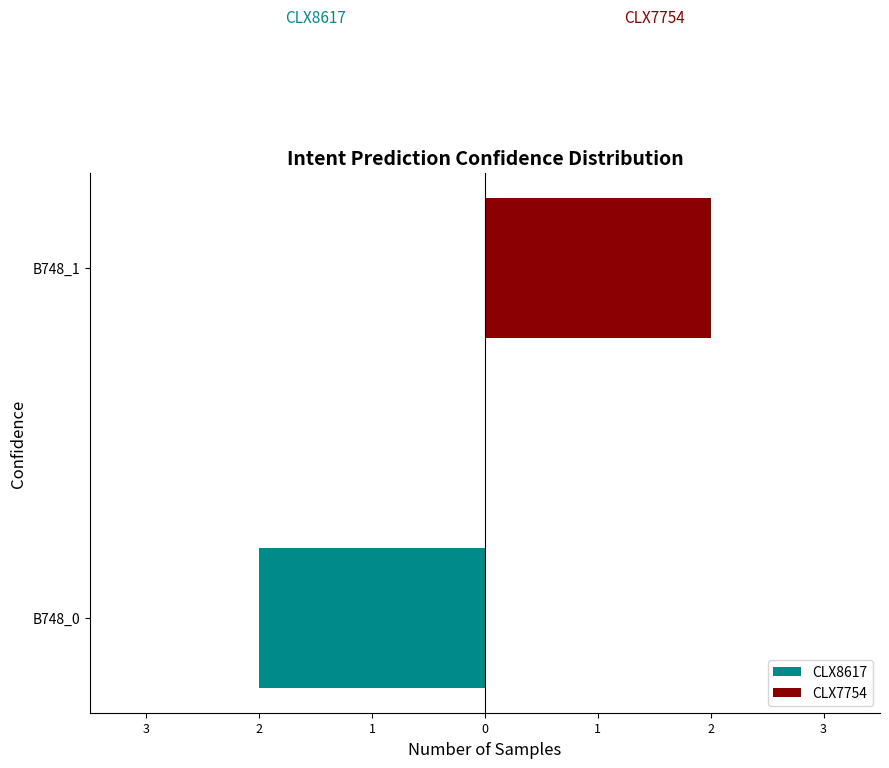

The value of CLX7754 at B748_0 is 0. True or false?

True